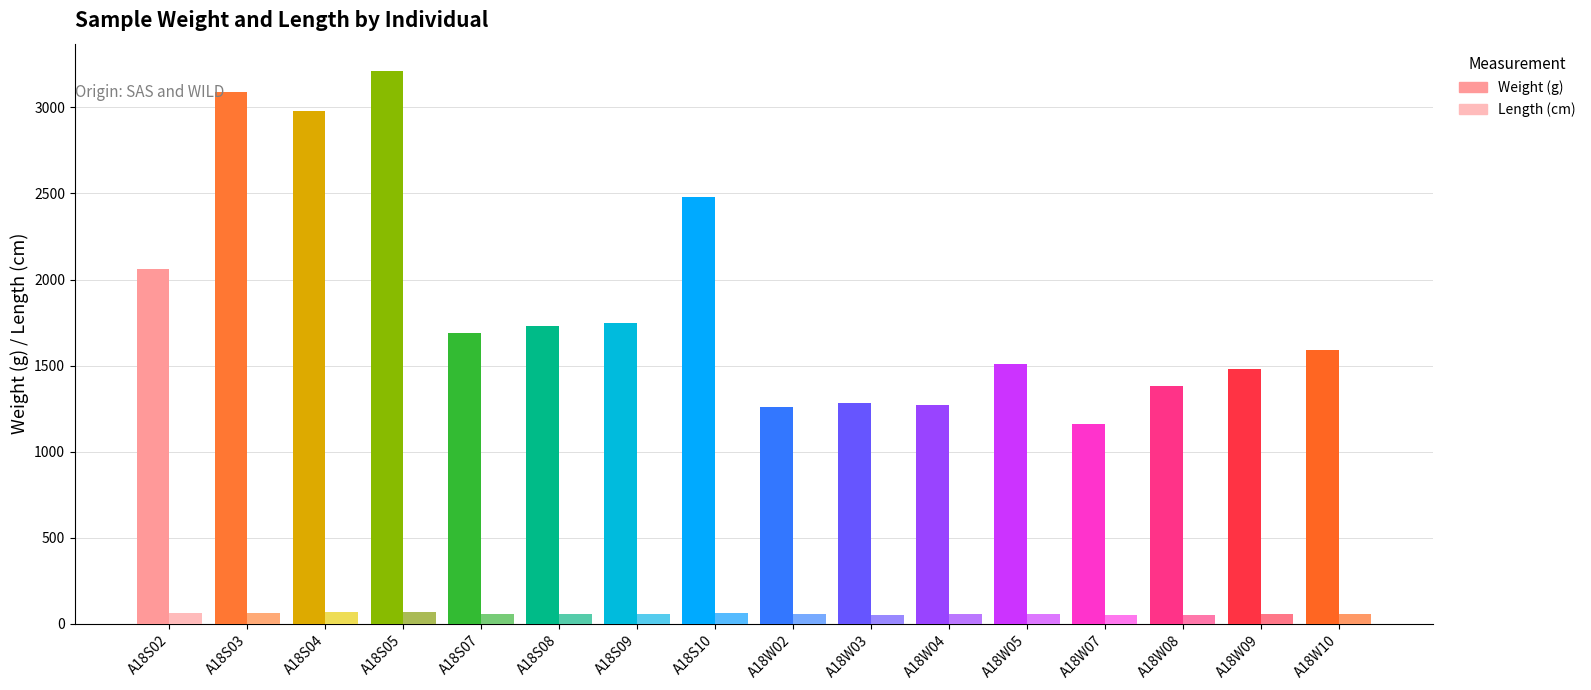

What is the sum of all Weight (g) values?

29920.0